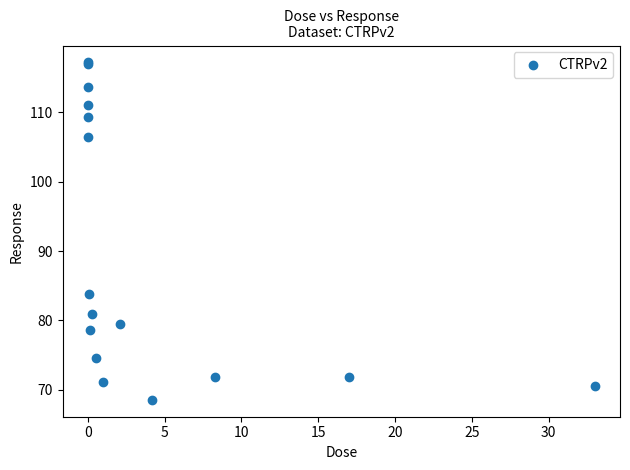

What Y value in the scatter plot is closest to 92?

83.8